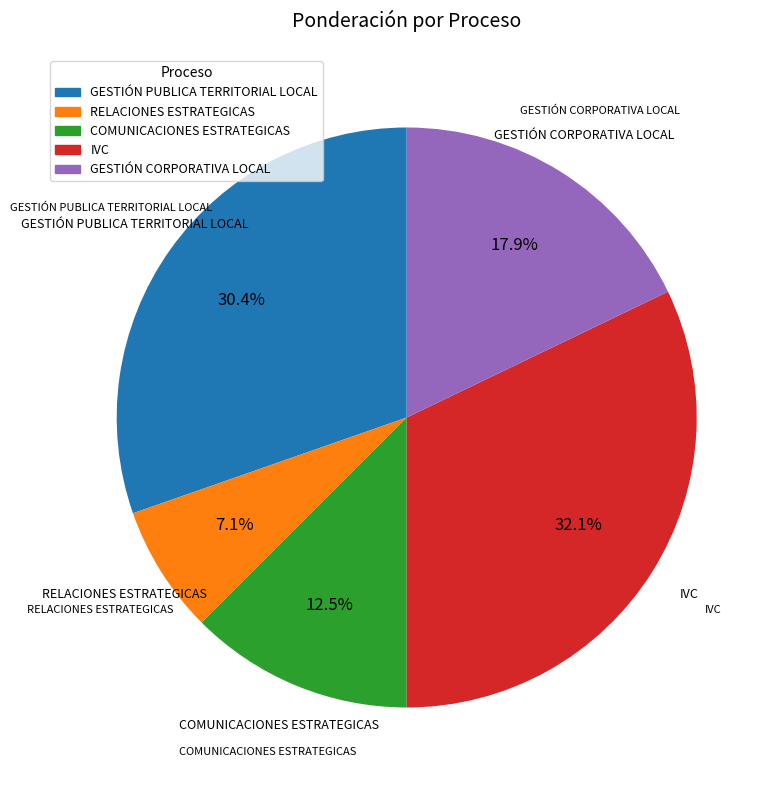

Between GESTIÓN CORPORATIVA LOCAL and RELACIONES ESTRATEGICAS, which is larger?

GESTIÓN CORPORATIVA LOCAL